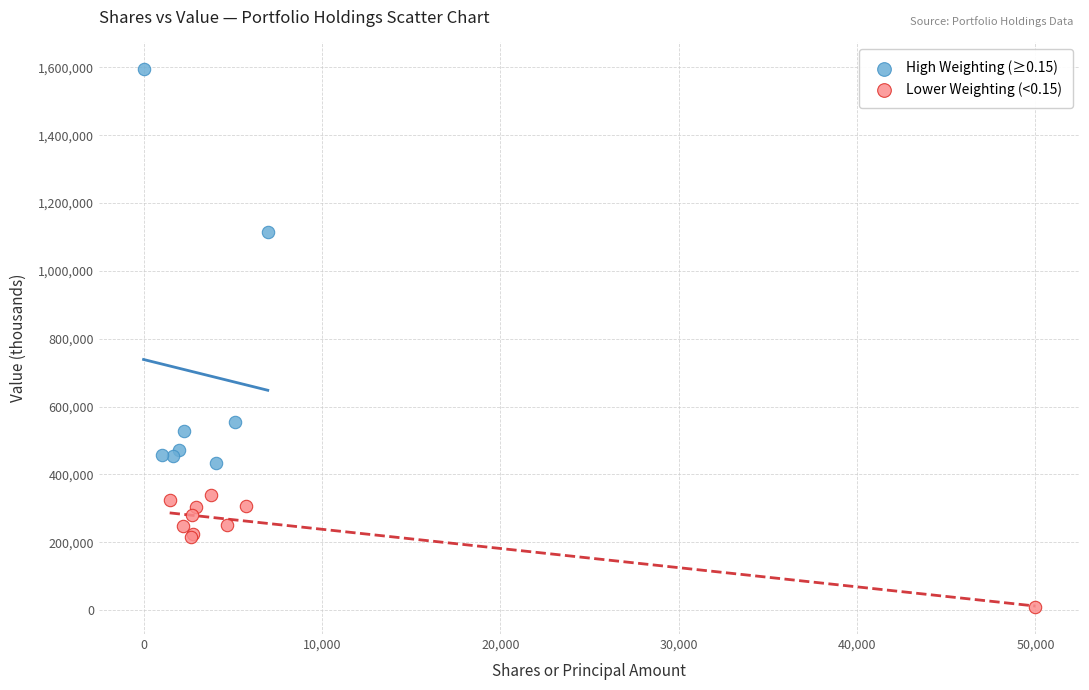

Which series has the widest spread of Y values?

High Weighting (≥0.15)